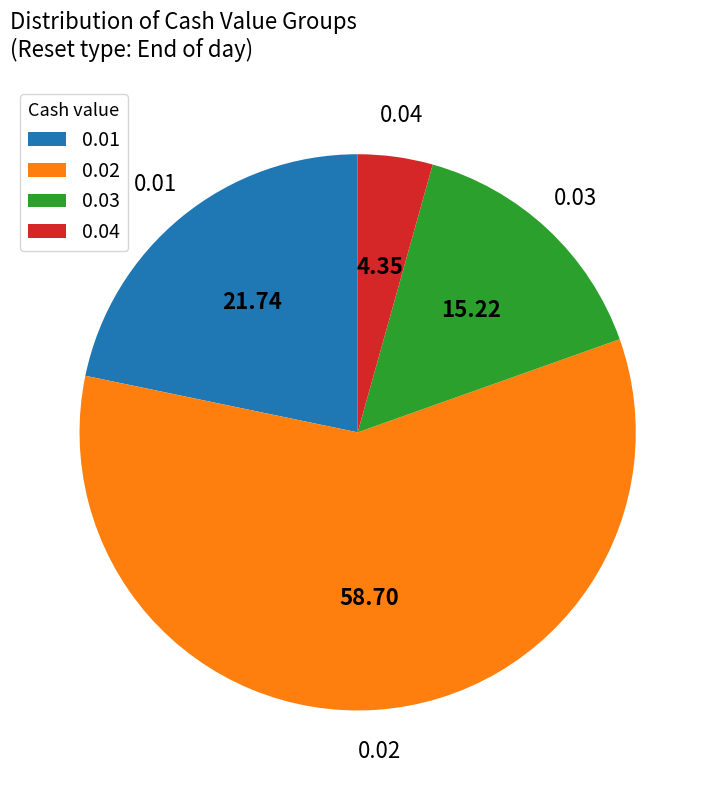

Does 0.04 represent more than half of the total?

No